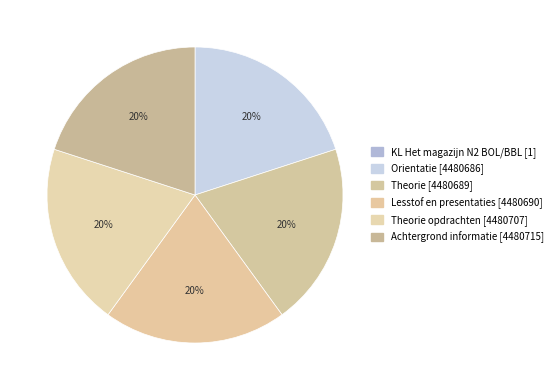

Combined, do KL Het magazijn N2 BOL/BBL and Orientatie [4480686] account for over 50%?

No